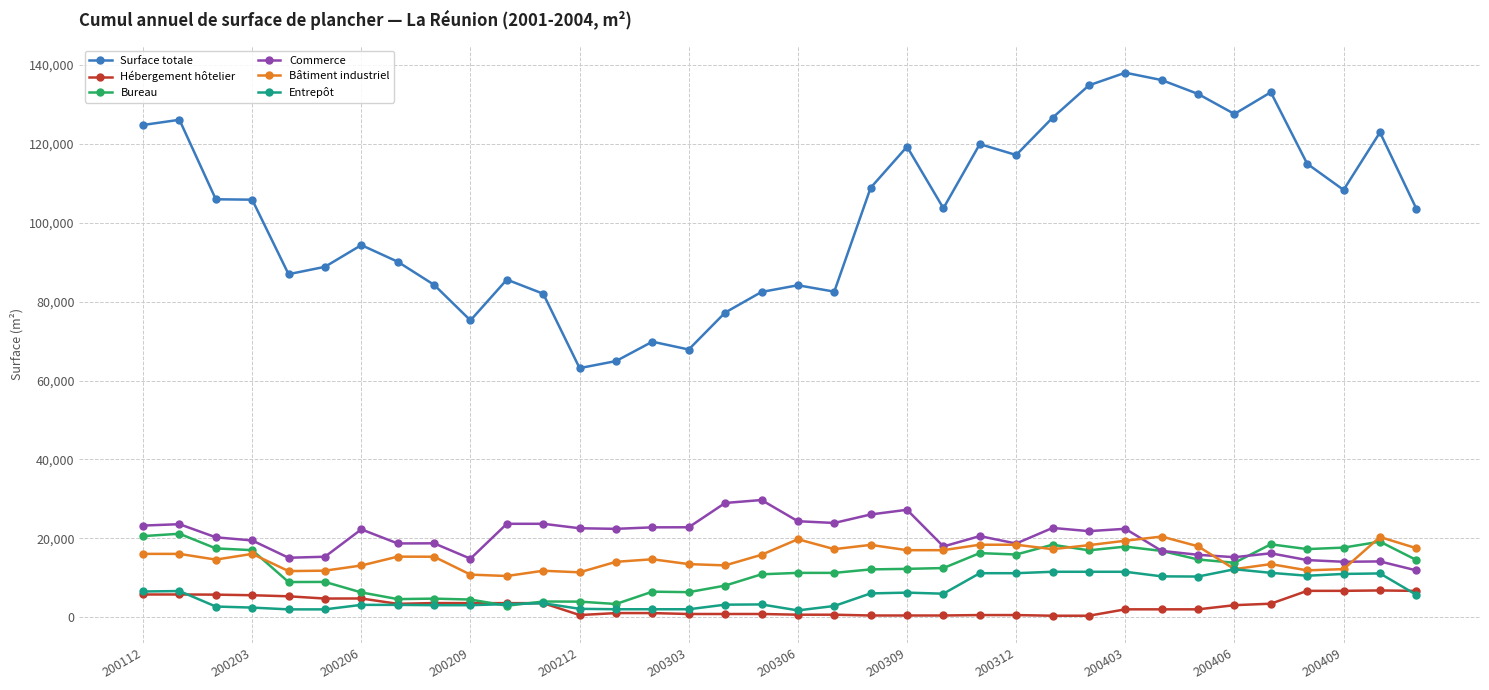

True or false: Surface totale and Hébergement hôtelier cross at least once.

False